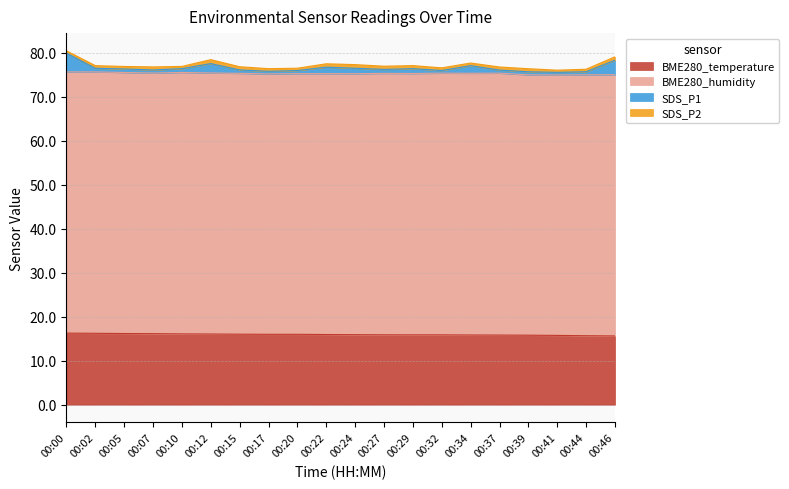

What is the lowest value of the BME280_temperature series?

15.6